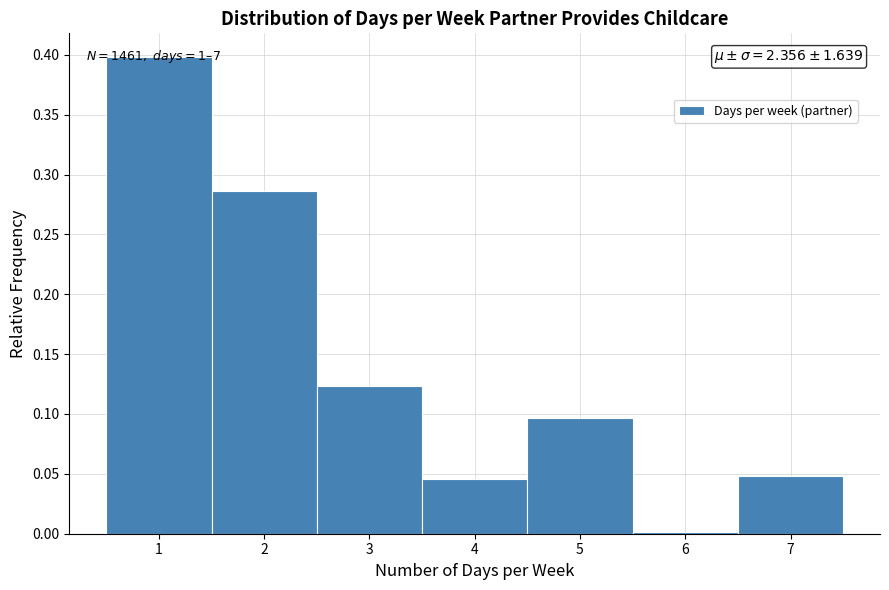

Which range on the x-axis has the tallest bar?

0.5 to 1.5